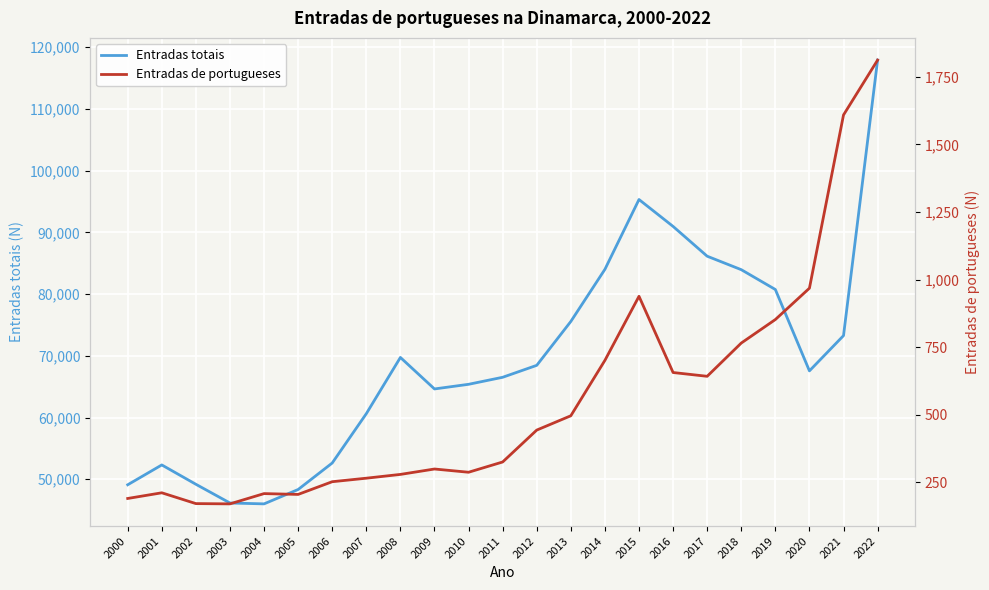

Is this an area chart (filled region under the line)?

No